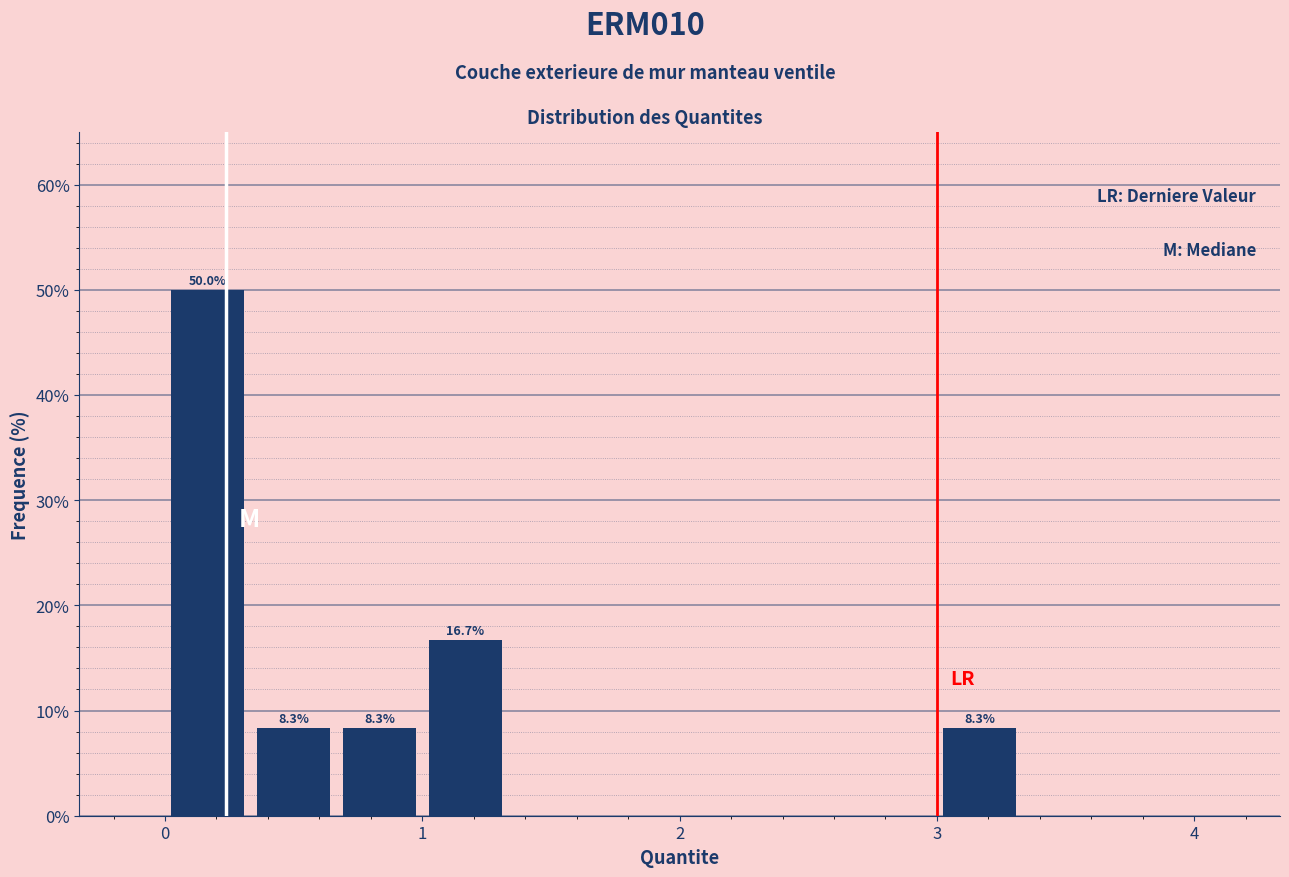

Read against the x-axis, roughly where is the centre of the tallest bar?

0.2